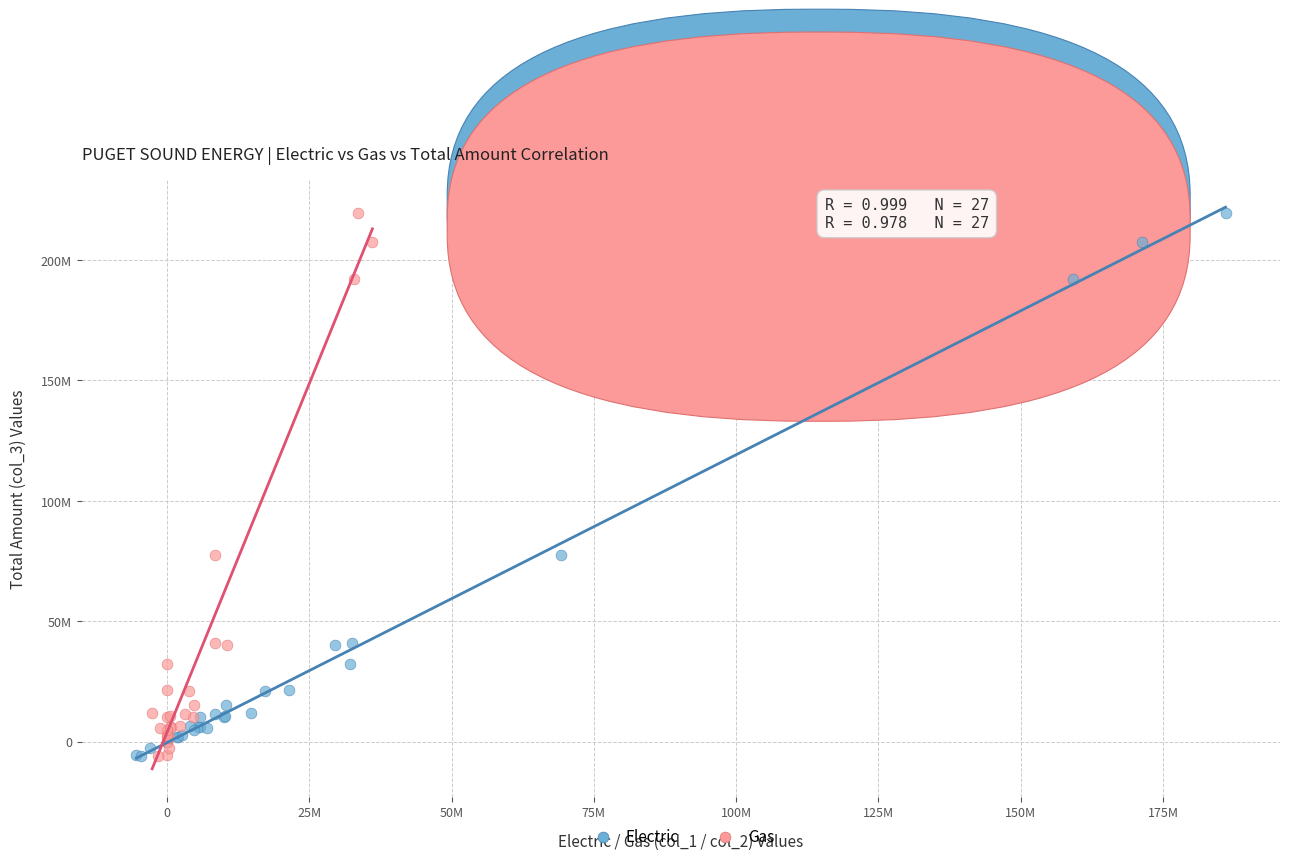

What are all the series names shown in the legend?

Electric, Gas